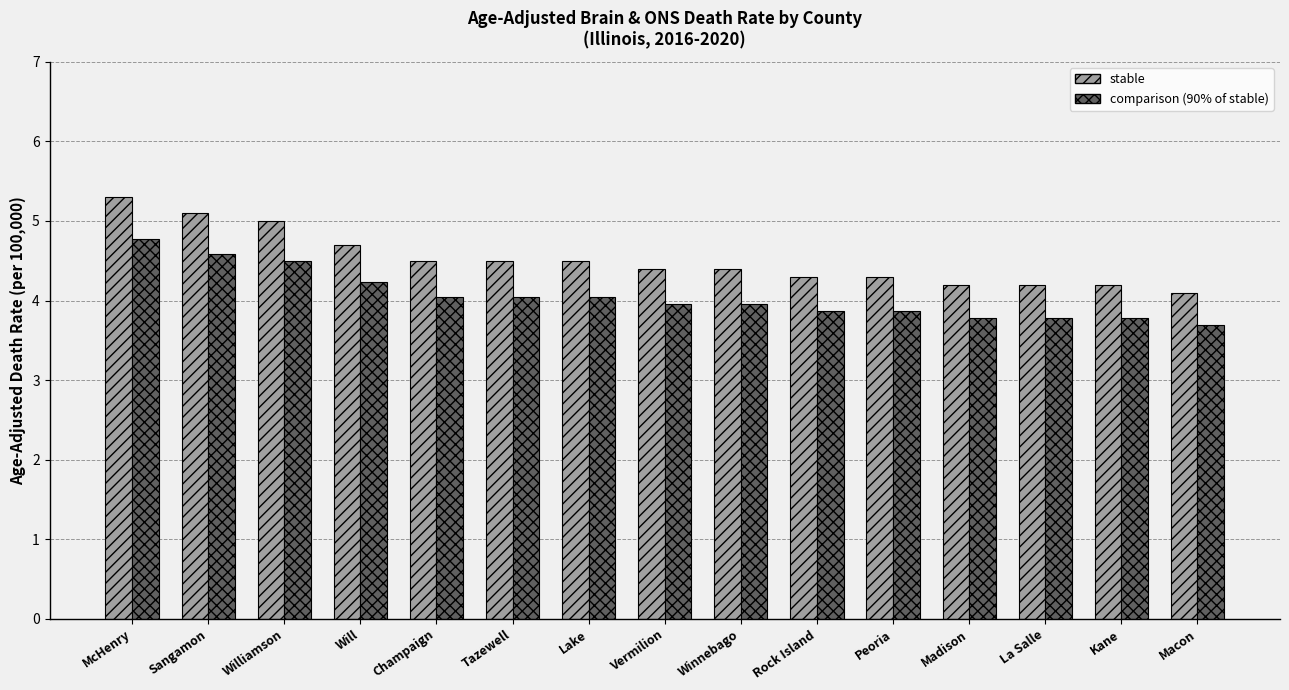

At which category is the sum across all series the highest?

McHenry